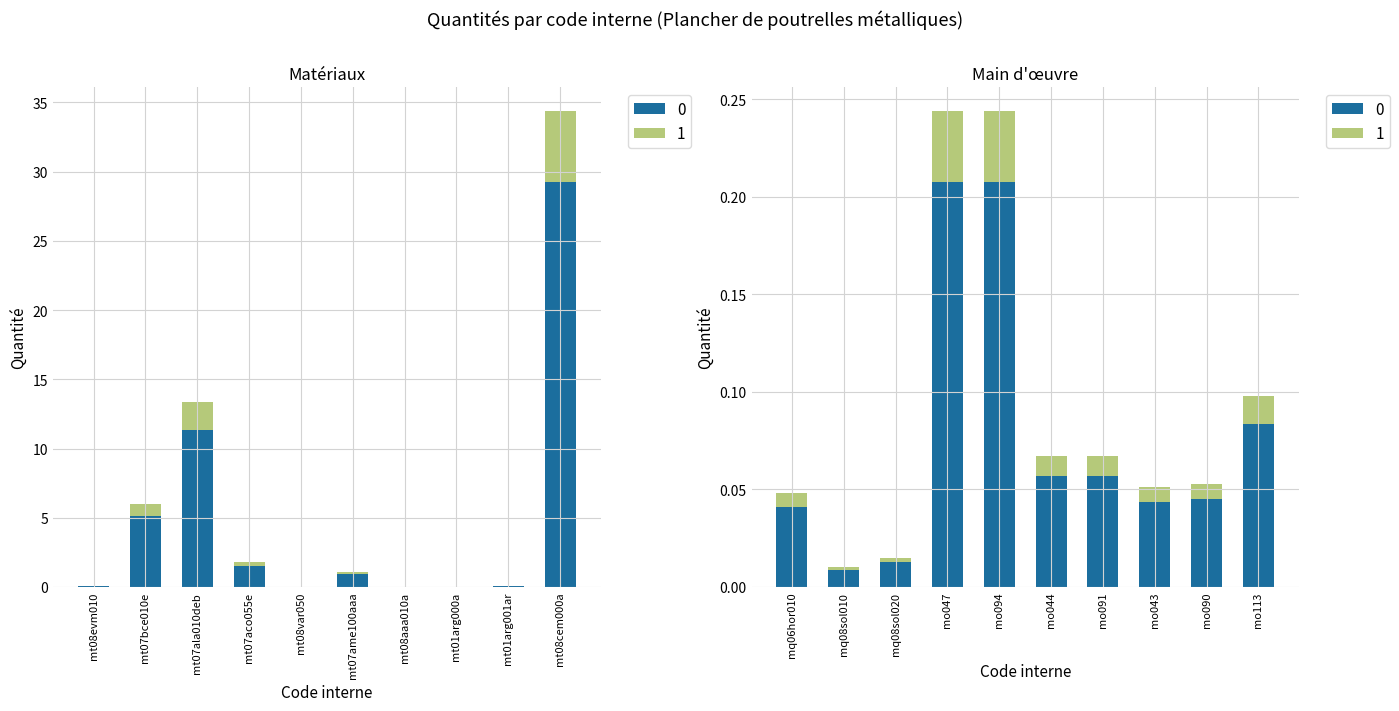

Reading left to right, transcribe all the data shown in this chart.

0.1	6.0	13.4	1.8	0.0	1.1	0.0	0.0	0.1	34.4	0.0	0.0	0.0	0.2	0.2	0.1	0.1	0.1	0.1	0.1